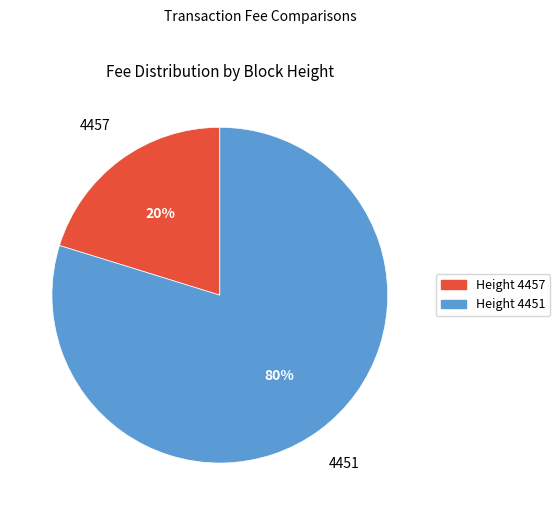

Is there any slice that represents more than half of the pie?

Yes